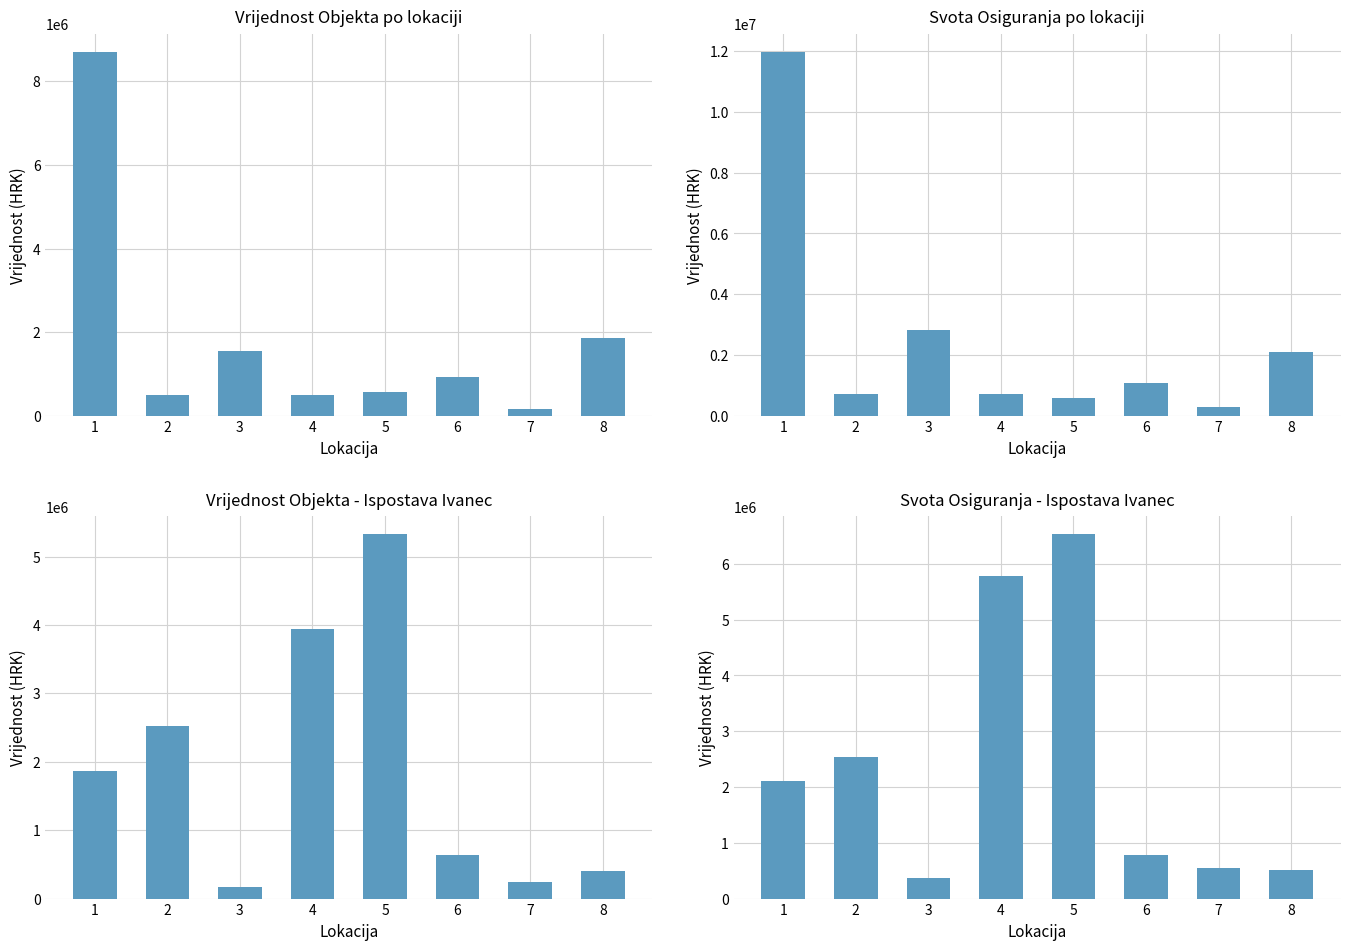

Are the bars grouped side by side (vs. stacked)?

Yes